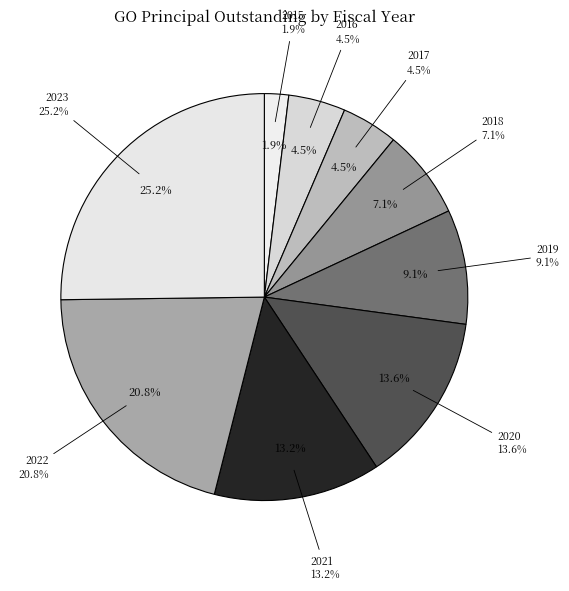

How many segments does this pie chart have?

9